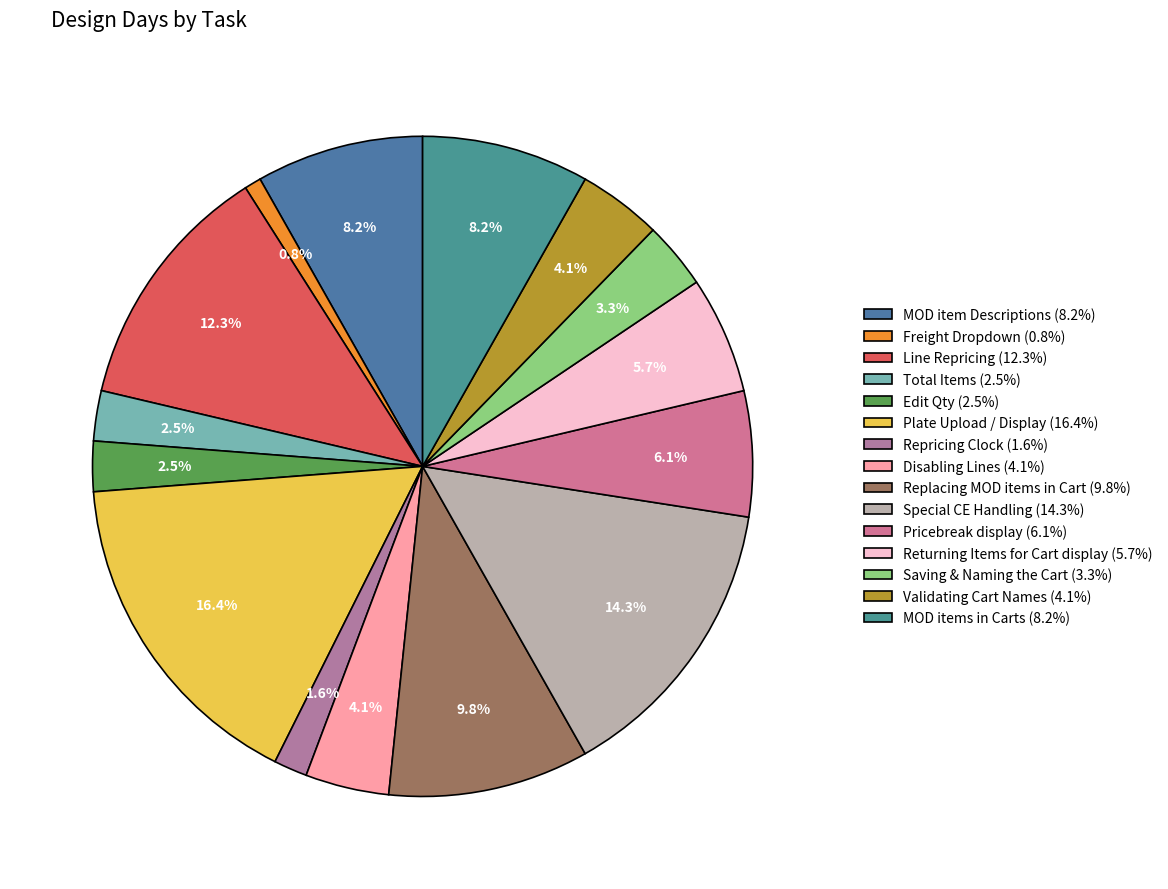

True or false: Freight Dropdown accounts for 1% of the total.

True